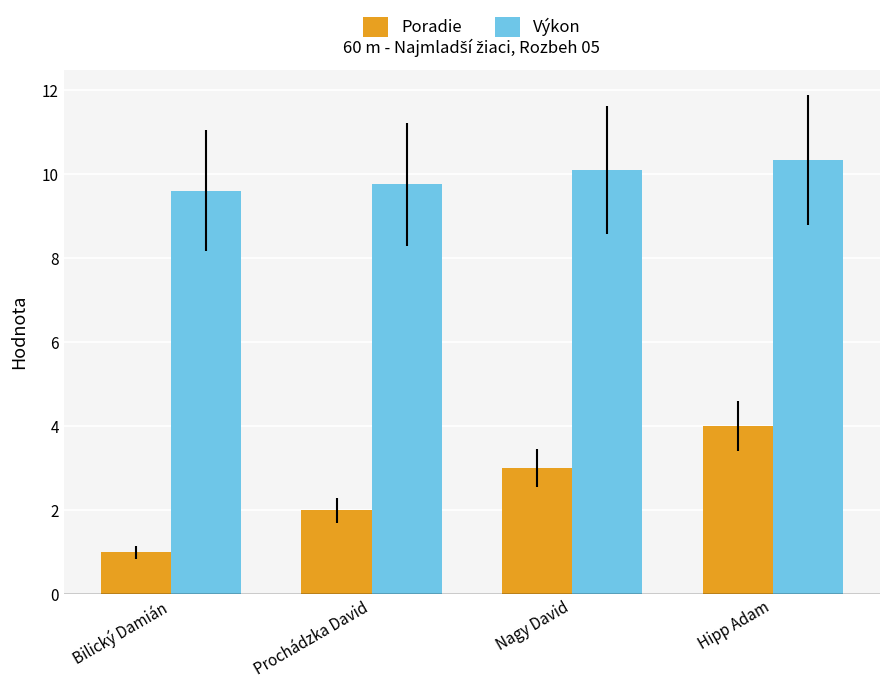

At Nagy David, list the series in order from largest to smallest.

Výkon, Poradie